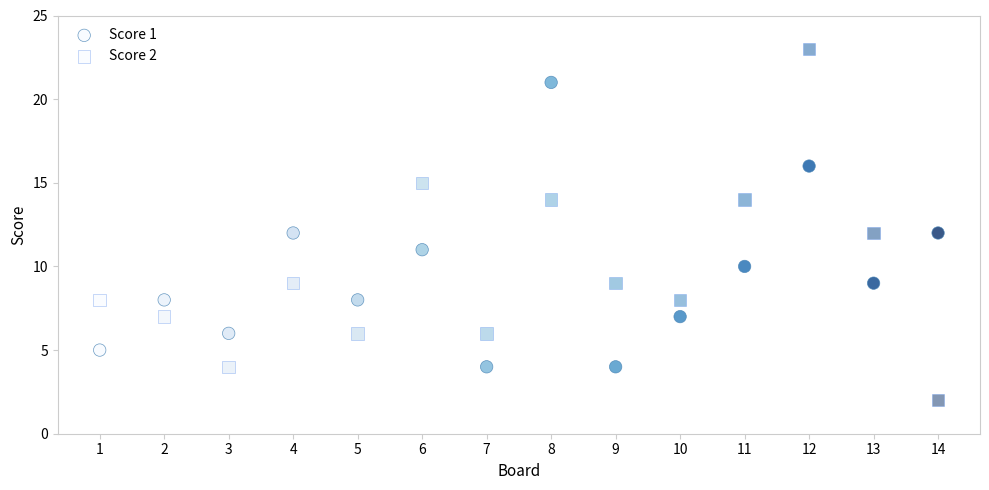

Count the number of points in this scatter plot.

28